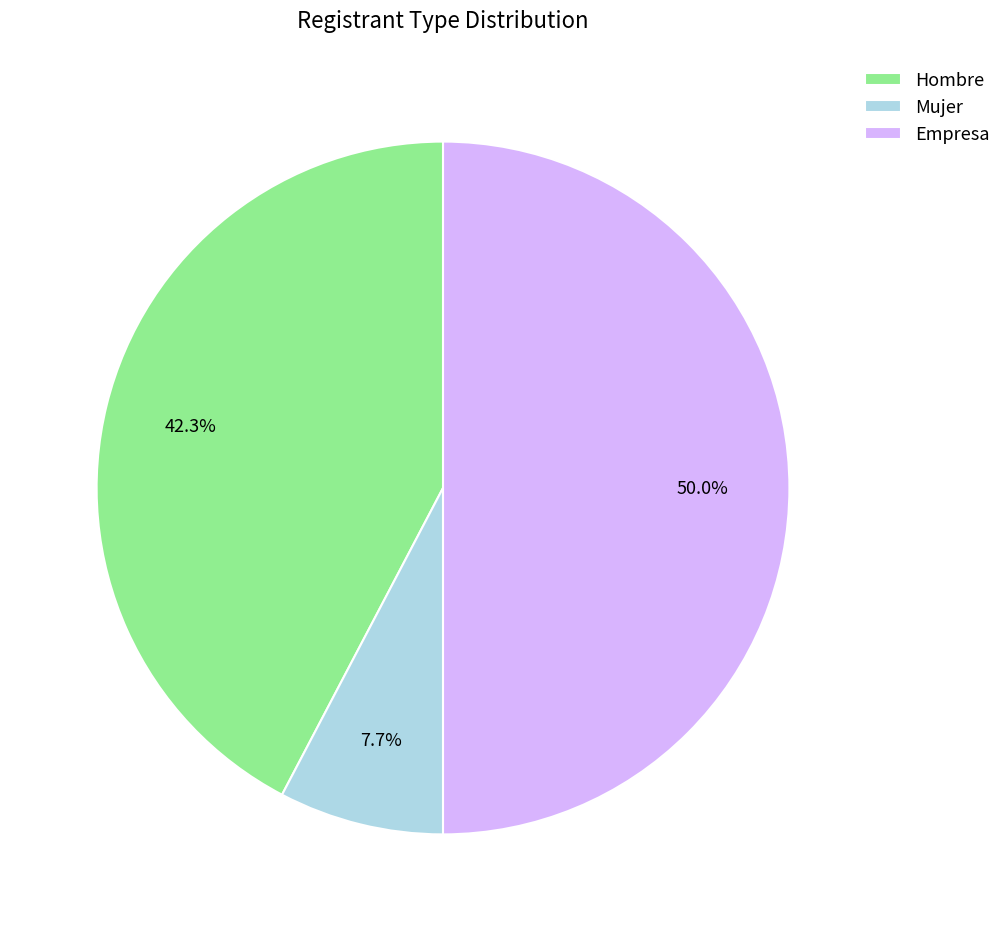

To the nearest percent, what percentage of the pie is Mujer?

8%